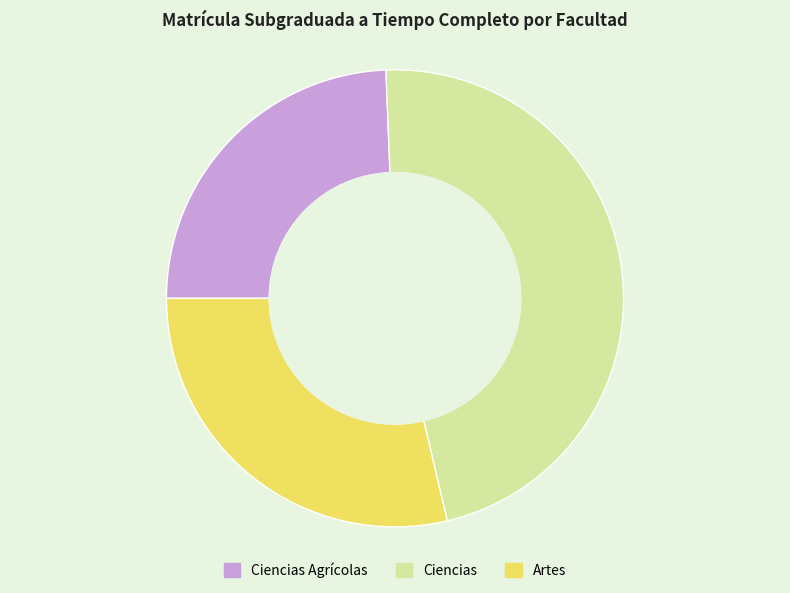

Do Ciencias and Artes together represent more than half of the pie?

Yes